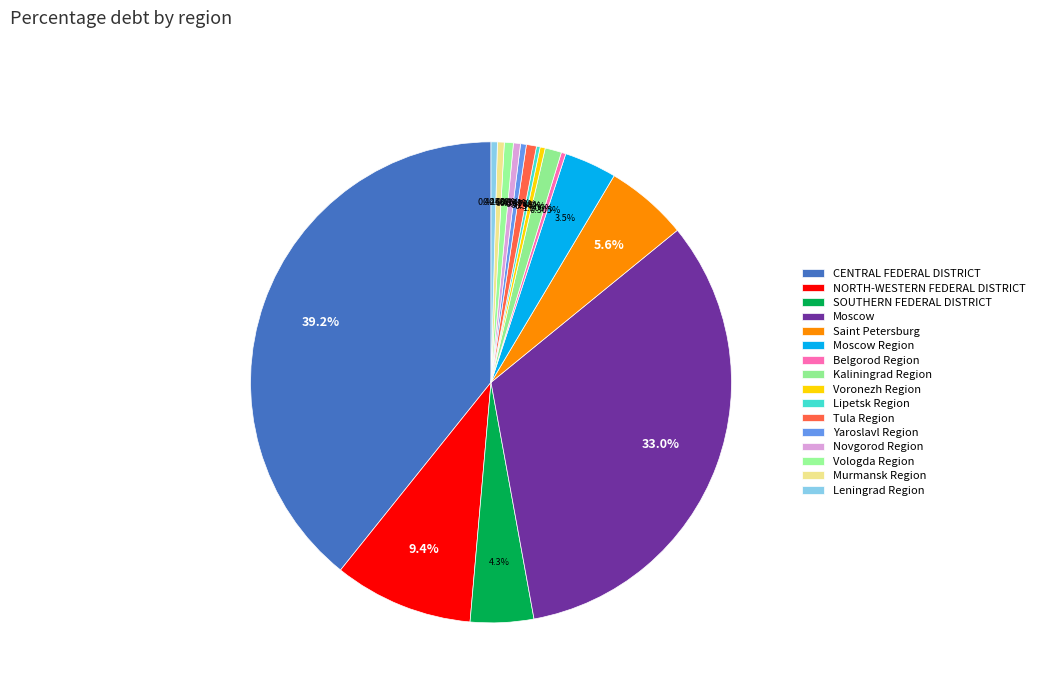

How many slices are in this pie chart?

16